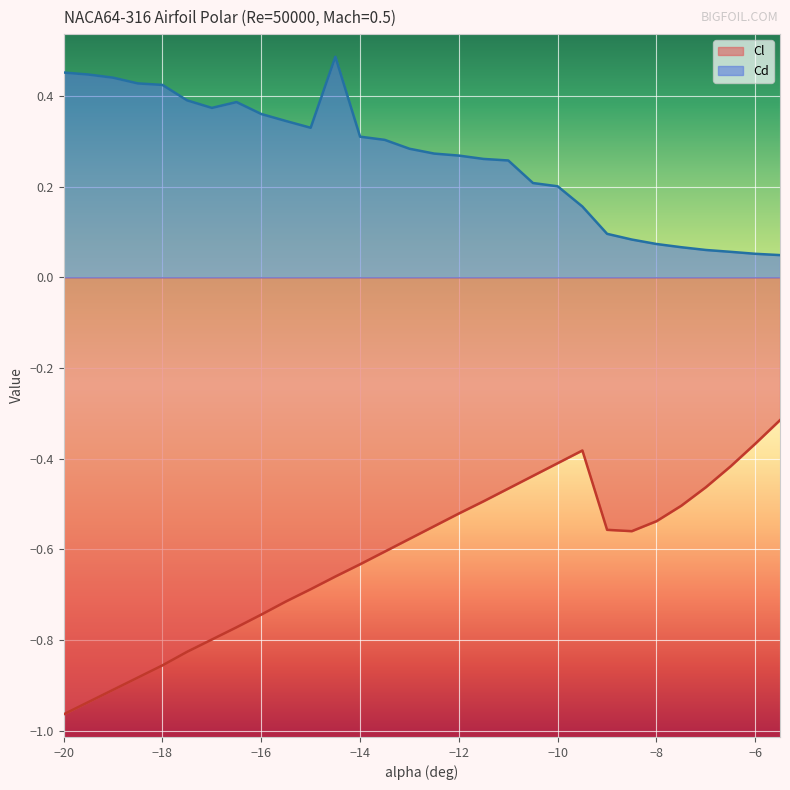

Does the chart display data point markers on the line(s)?

No